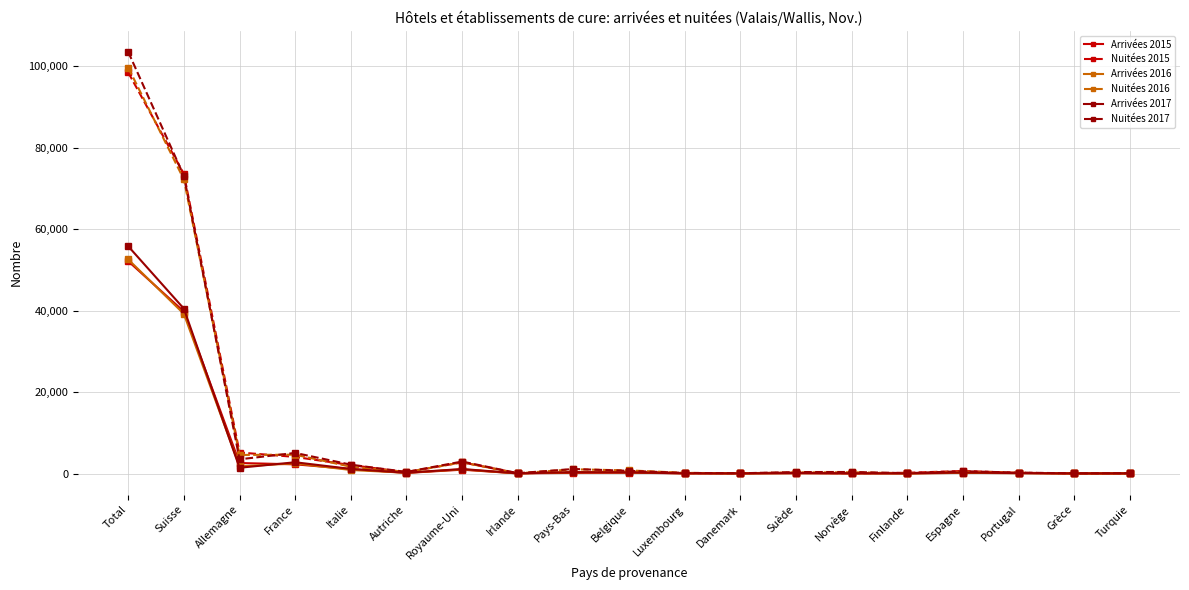

What is the difference between the maximum and minimum values in the Nuitées 2017 series?

103514